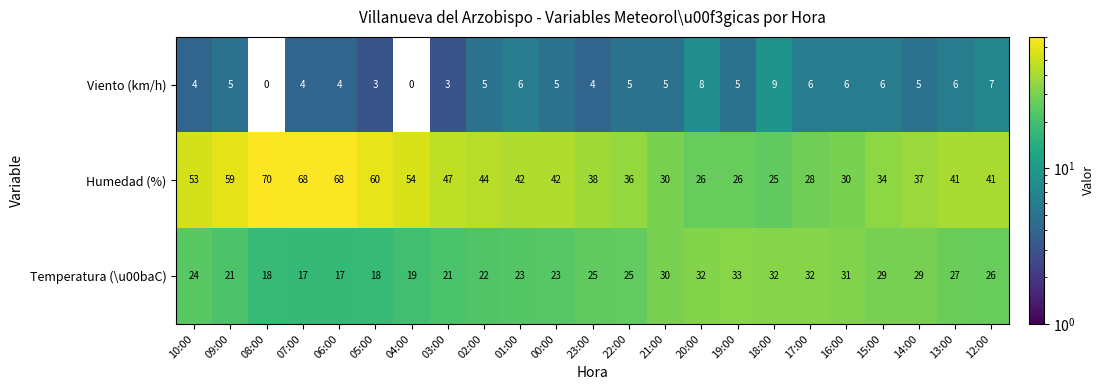

Which series changed the most between 04:00 and 17:00?

Humedad (%)